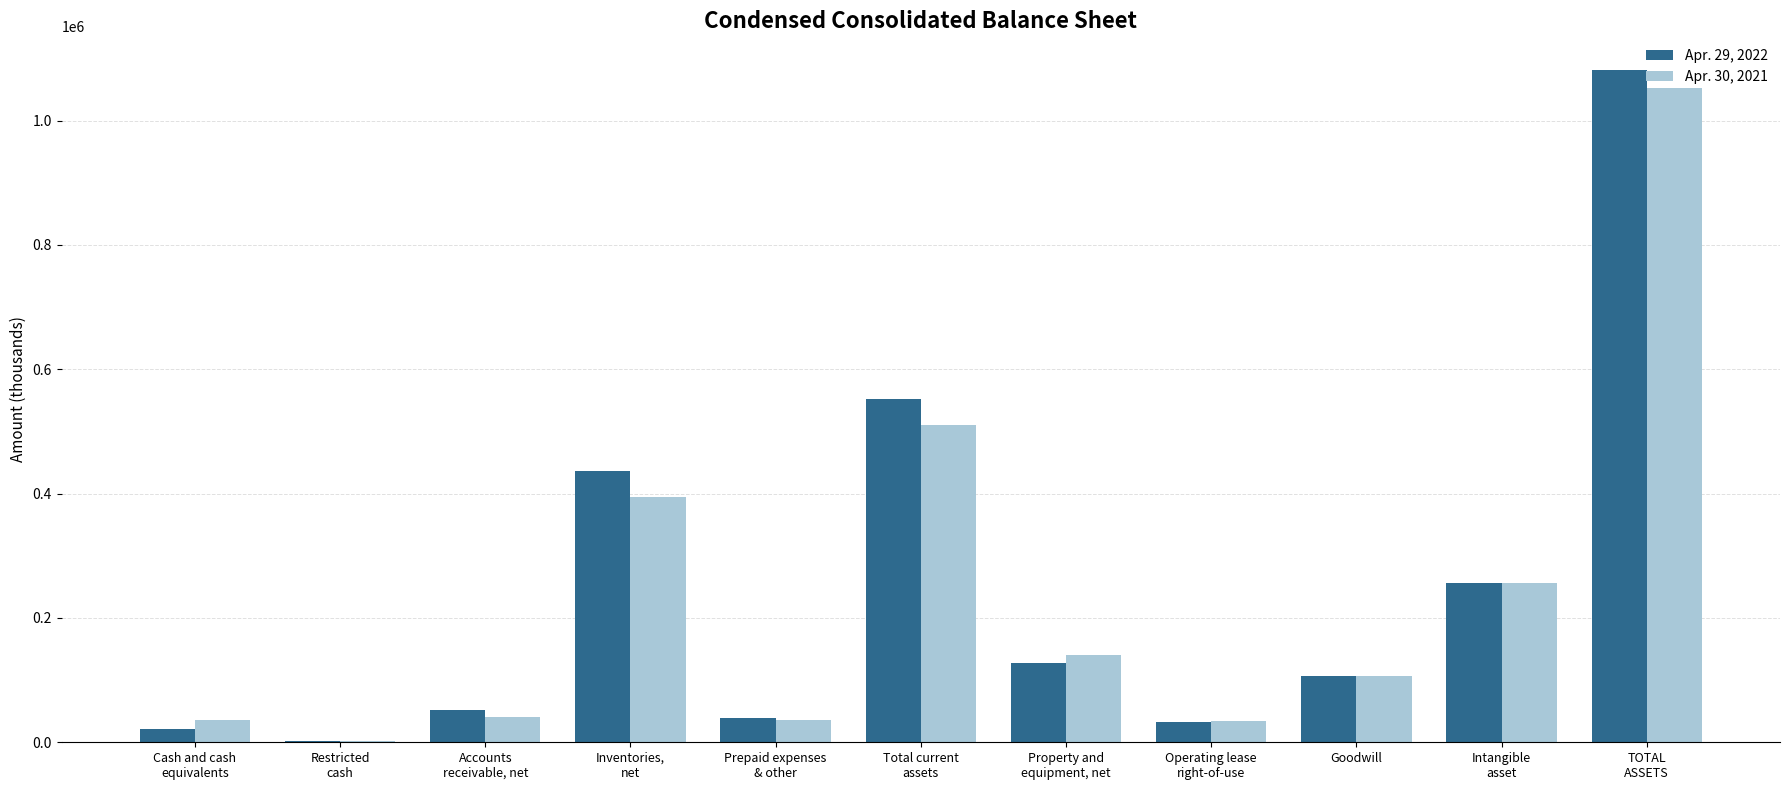

What is the maximum value shown in the chart?

1081564